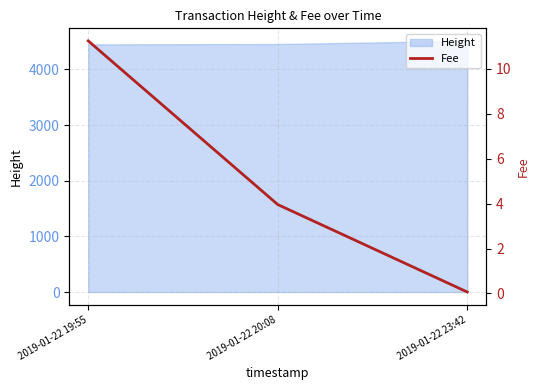

List the labels in order of value, smallest first.

2019-01-22 23:42, 2019-01-22 20:08, 2019-01-22 19:55